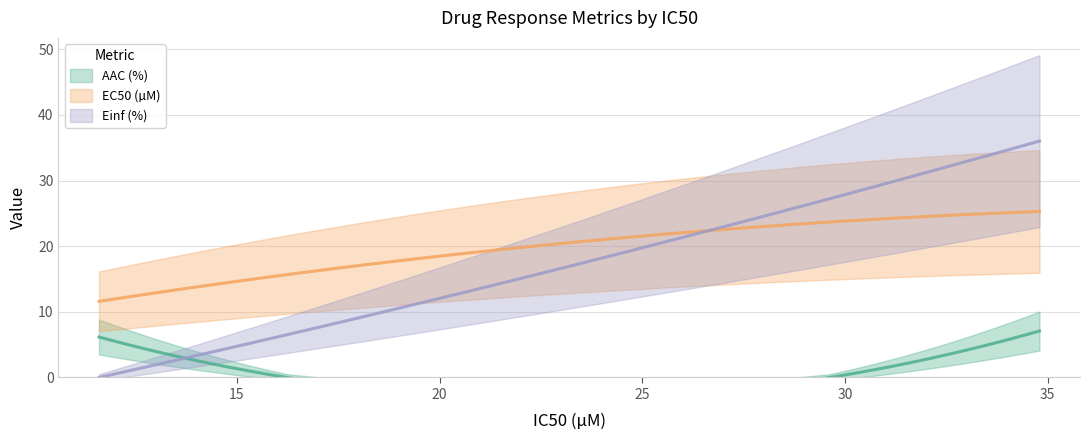

Reading left to right, transcribe all the data shown in this chart.

AAC (%): 6.2	0.3	7.1
EC50 (µM): 11.6	15.4	25.3
Einf (%): 0.0	6.0	36.0